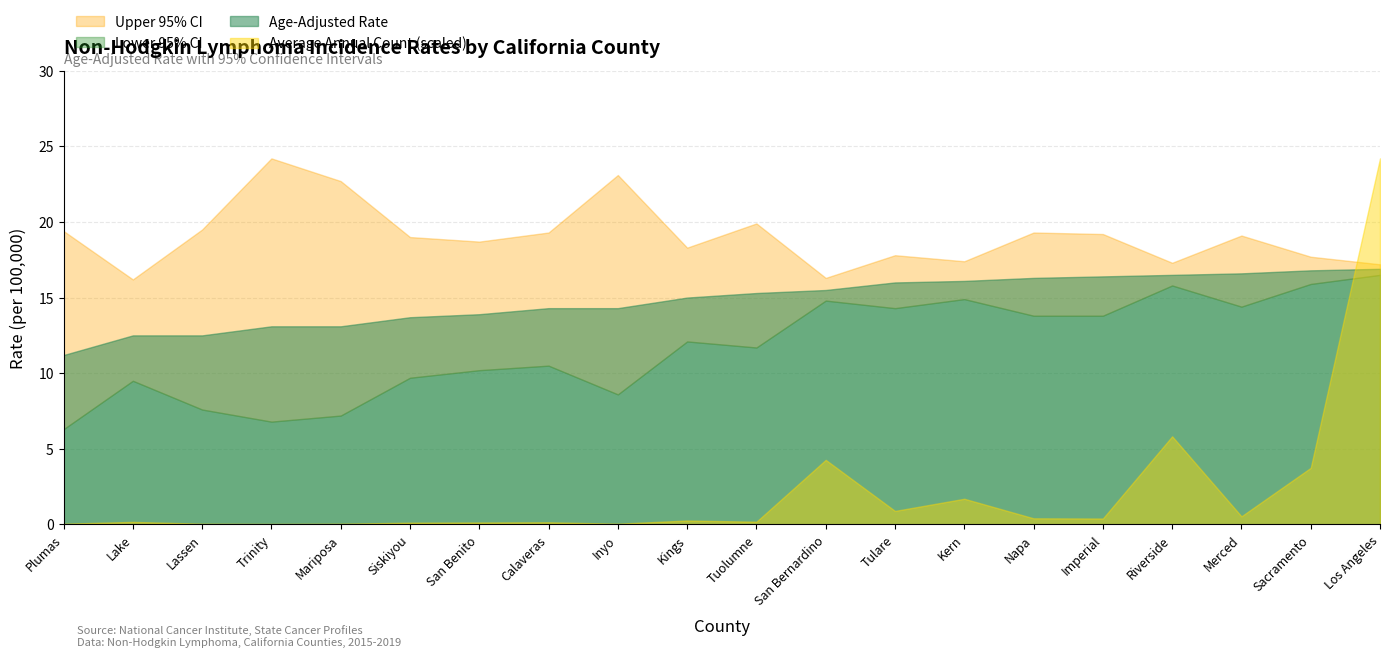

At which category is the sum across all series the highest?

Los Angeles